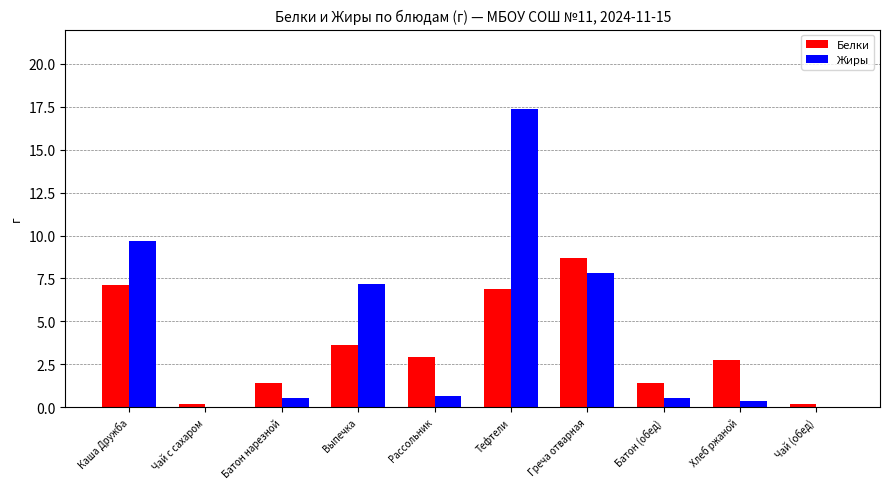

Which series changed the most between Рассольник and Тефтели?

Жиры